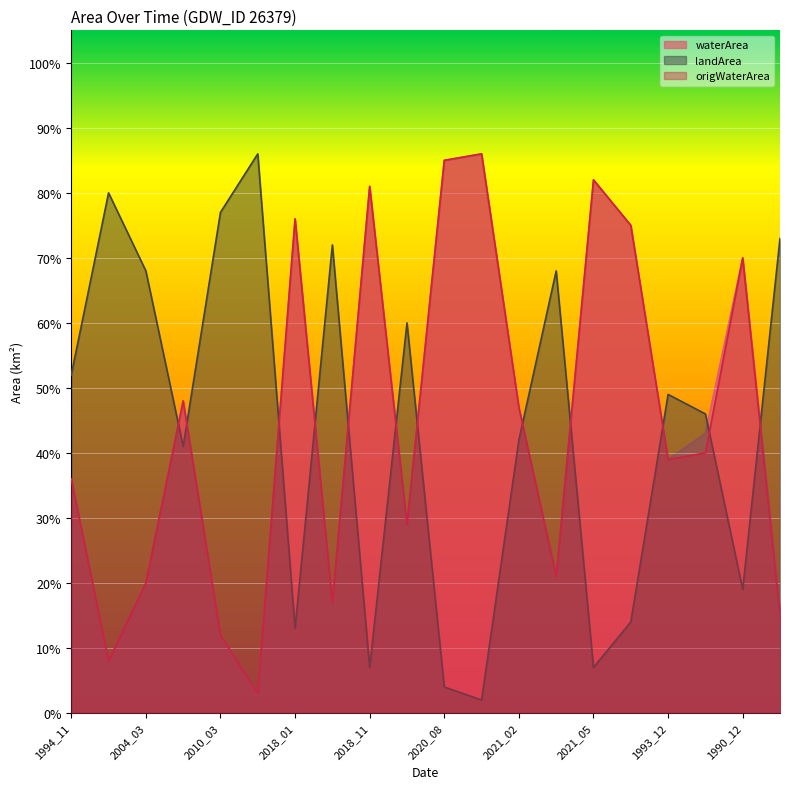

What are all the series names shown in the legend?

waterArea, landArea, origWaterArea